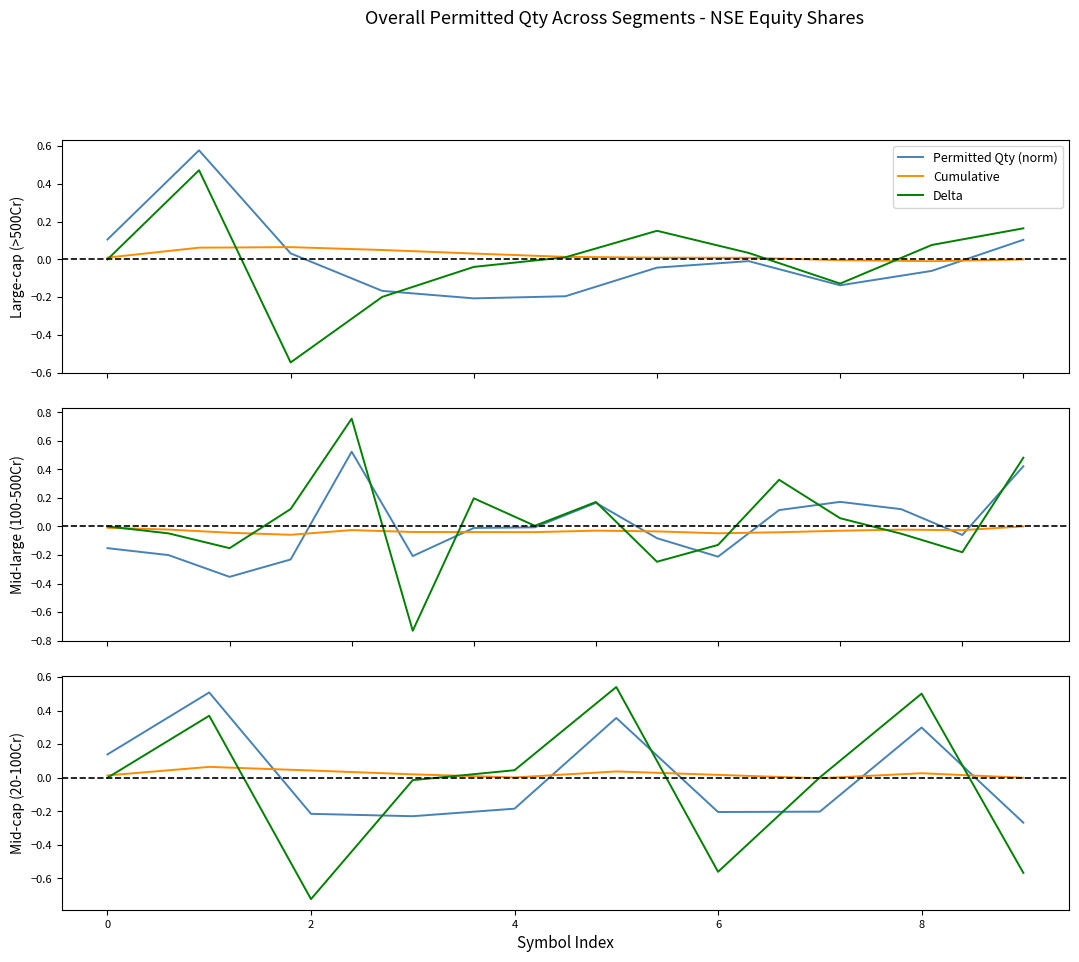

Rank the series at 7 from lowest to highest value.

Permitted Qty (norm), Cumulative, Delta